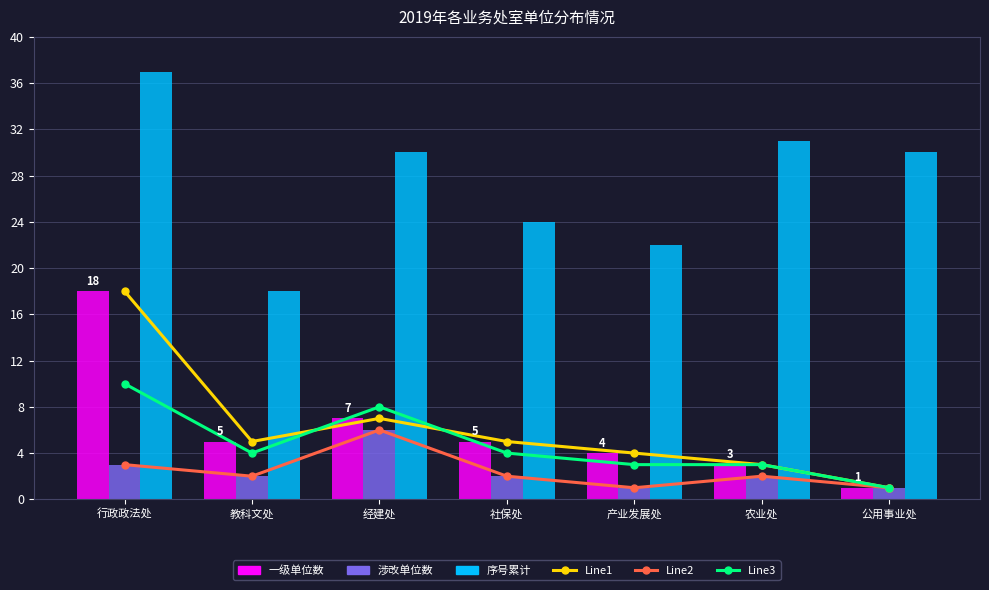

Reading left to right, list all the values displayed in this chart.

Line1: 行政政法处=18	教科文处=5	经建处=7	社保处=5	产业发展处=4	农业处=3	公用事业处=1
Line2: 行政政法处=3	教科文处=2	经建处=6	社保处=2	产业发展处=1	农业处=2	公用事业处=1
Line3: 行政政法处=10	教科文处=4	经建处=8	社保处=4	产业发展处=3	农业处=3	公用事业处=1
一级单位数: 行政政法处=18	教科文处=5	经建处=7	社保处=5	产业发展处=4	农业处=3	公用事业处=1
涉改单位数: 行政政法处=3	教科文处=2	经建处=6	社保处=2	产业发展处=1	农业处=2	公用事业处=1
序号累计: 行政政法处=37	教科文处=18	经建处=30	社保处=24	产业发展处=22	农业处=31	公用事业处=30